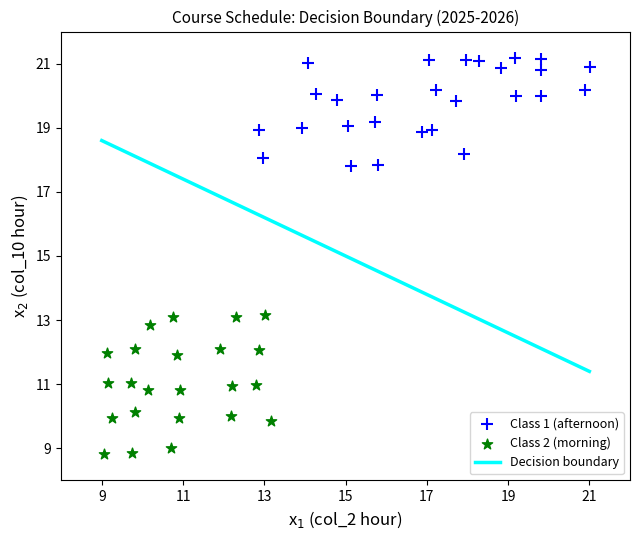

Which series reaches the minimum Y coordinate?

Class 2 (morning)